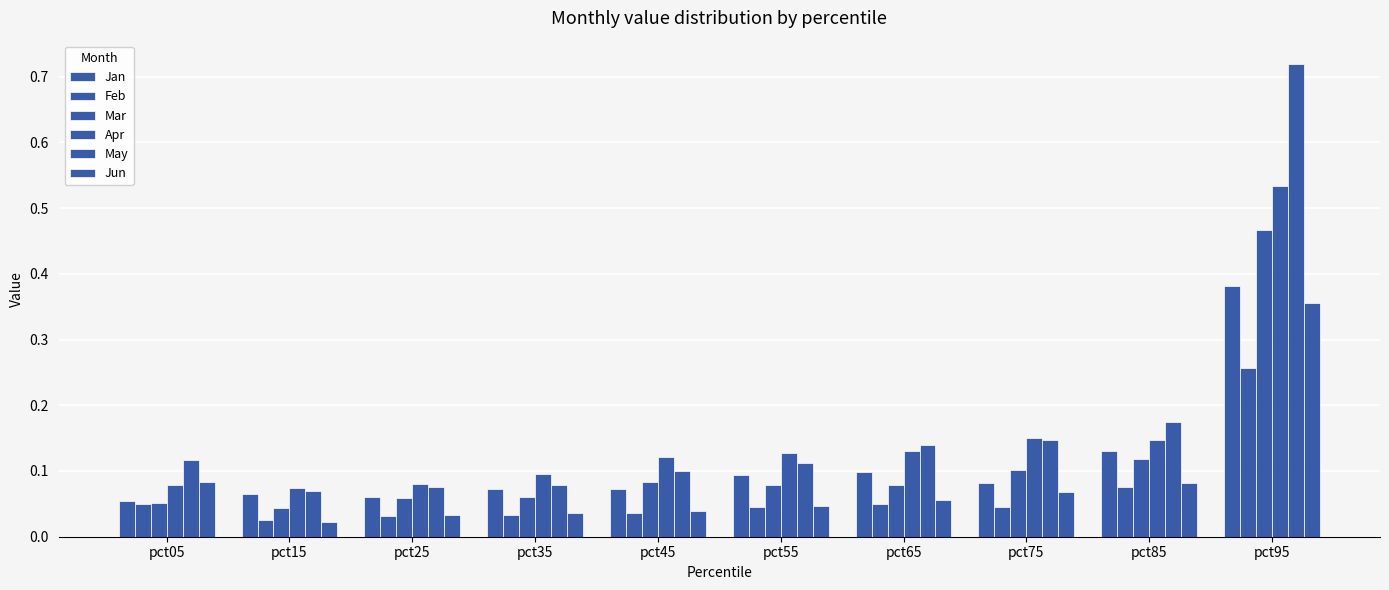

How many distinct data groups are displayed?

6